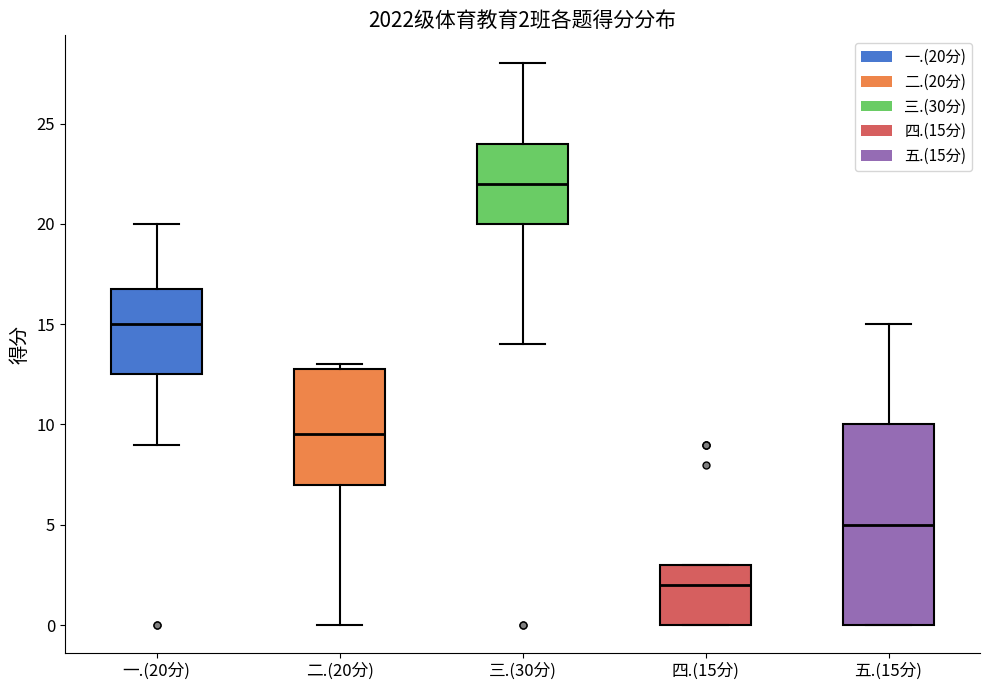

Comparing the boxes themselves (not the whiskers), which one is the tallest?

五.(15分)